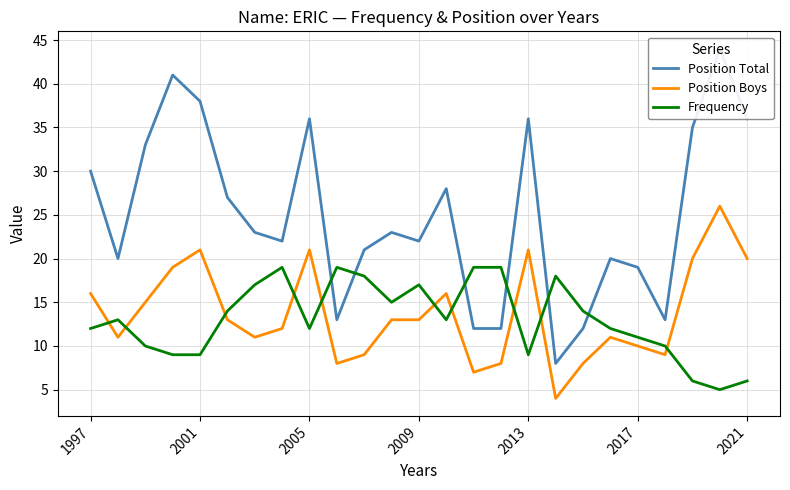

Read the Position Total value at 2013, to the nearest 10.

40